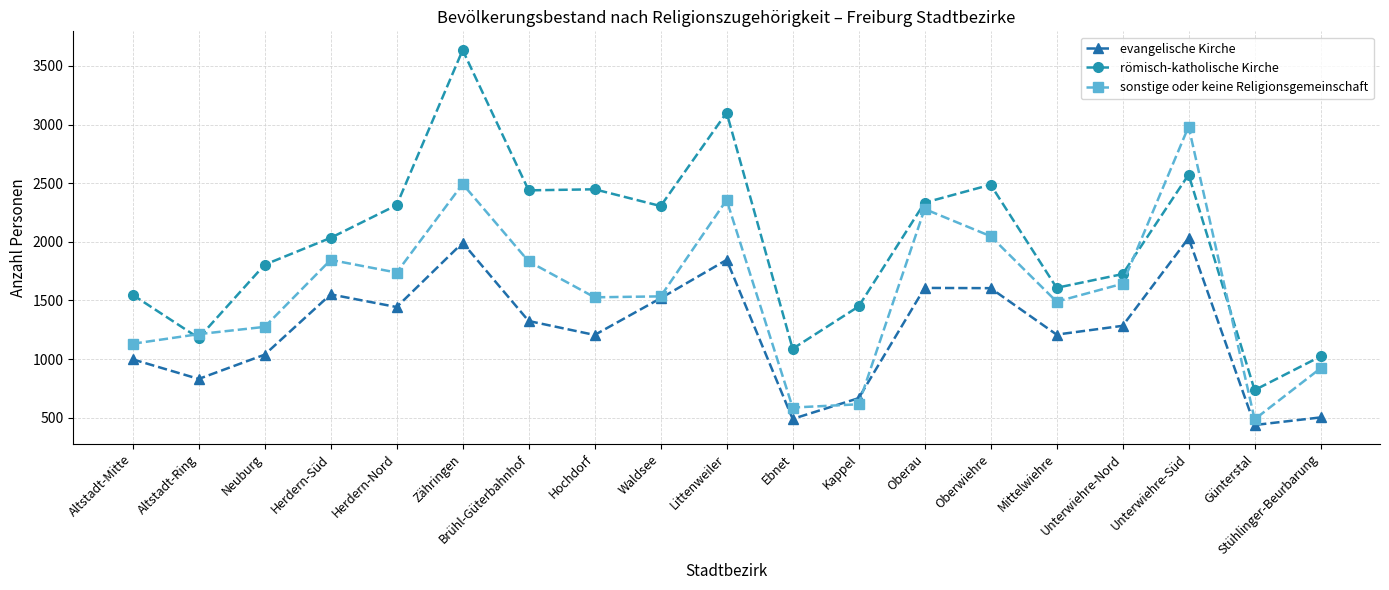

List the series in order of their overall mean, lowest first.

evangelische Kirche, sonstige oder keine Religionsgemeinschaft, römisch-katholische Kirche